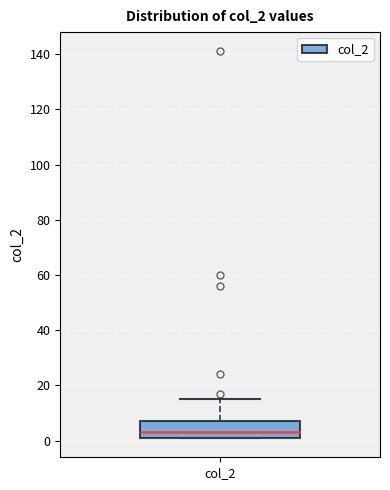

Transcribe this box plot: give where the median line is, the range the box spans, and where the two whiskers end, as read against the y-axis. The values are not printed on the chart, so give them approximately, as read against the axis.

median 4, box 2 to 8, whiskers 2 to 16